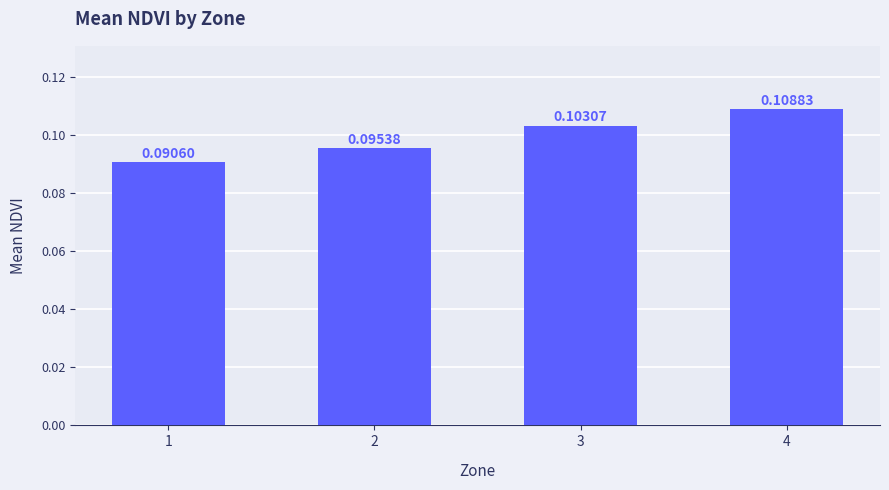

What is the sum of the values at 2 and 1?

0.2